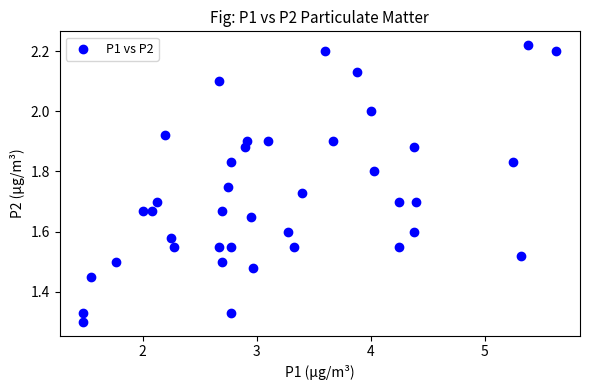

What is the range of X values (max minus min)?

4.2